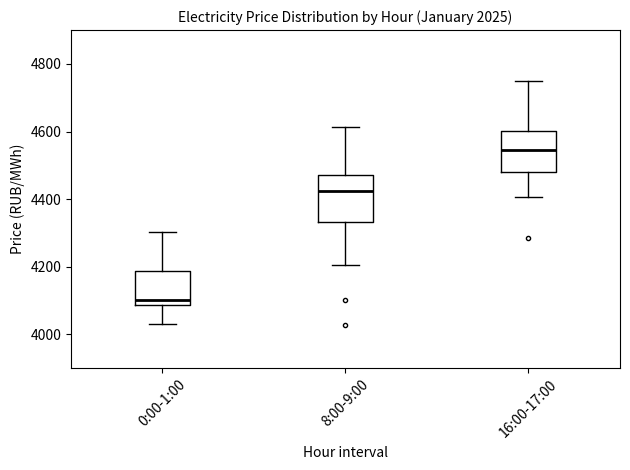

Where does the upper whisker of the box for 0:00-1:00 end on the y-axis? The values are not printed on the chart, so give them approximately, as read against the axis.

4300